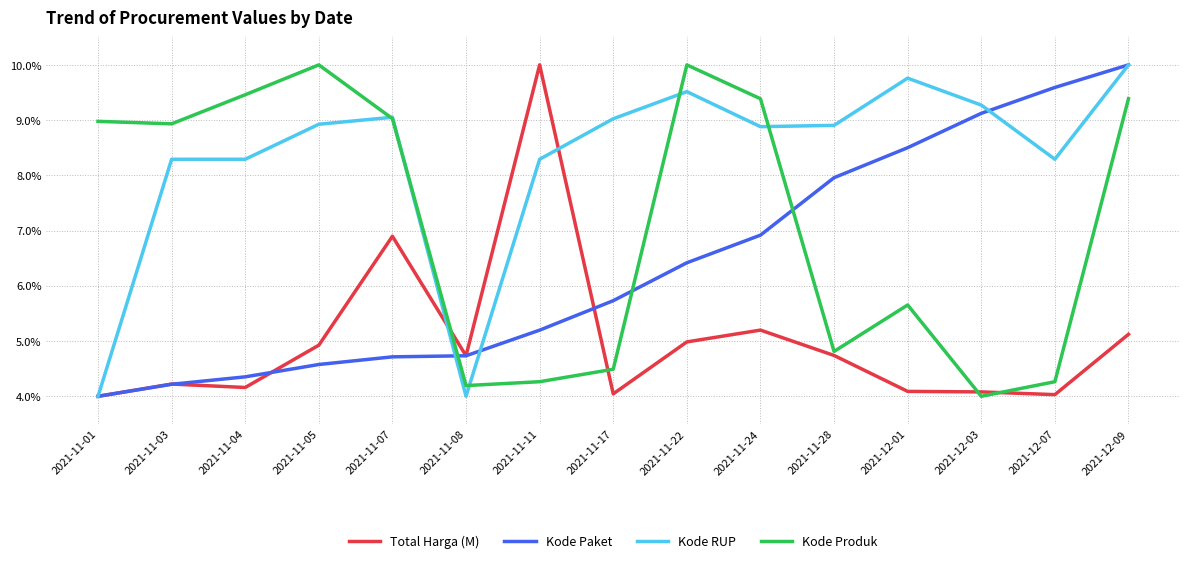

At which category does Total Harga (M) reach its first local valley?

2021-11-04